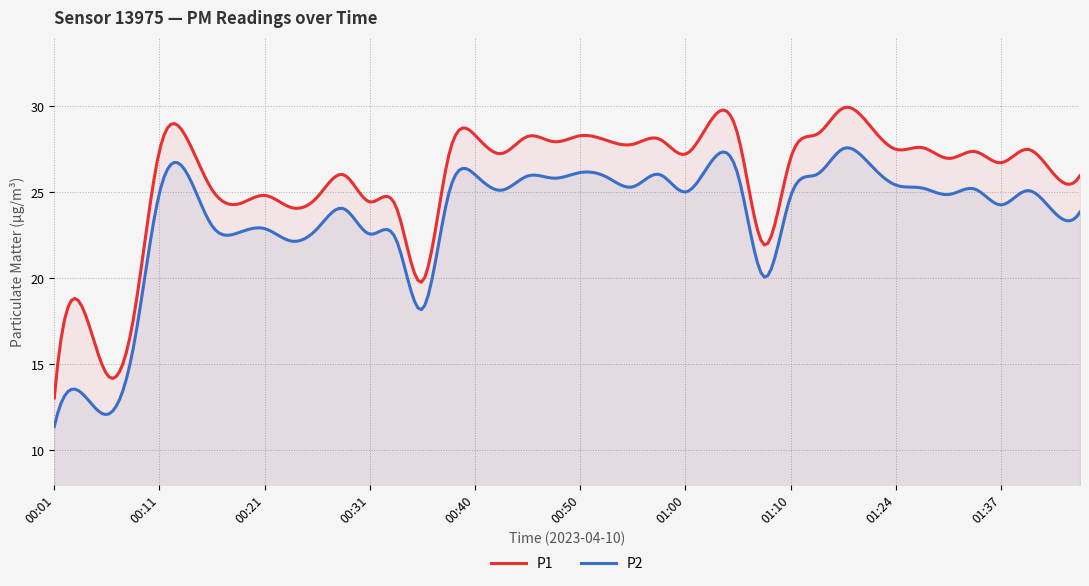

What position from the right is 00:21?

32